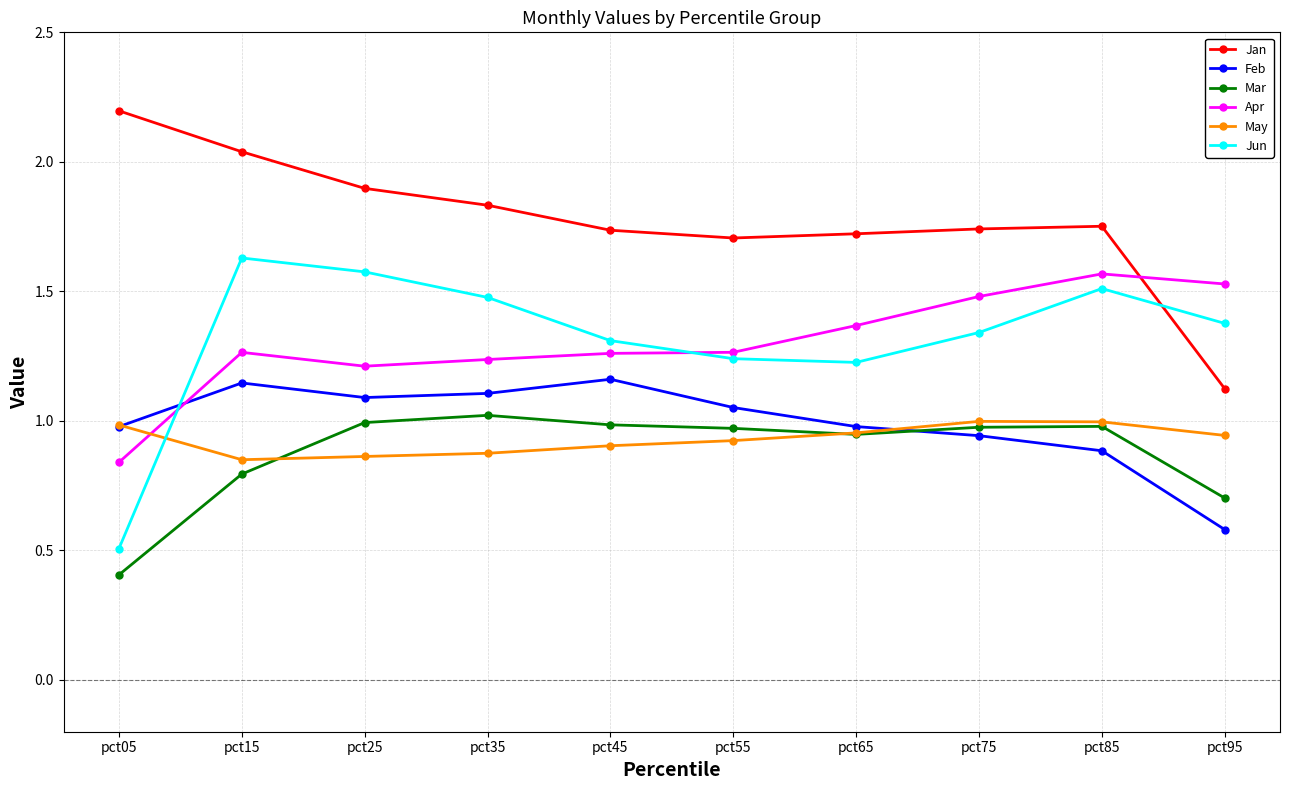

Which series has the largest total across all categories?

Jan